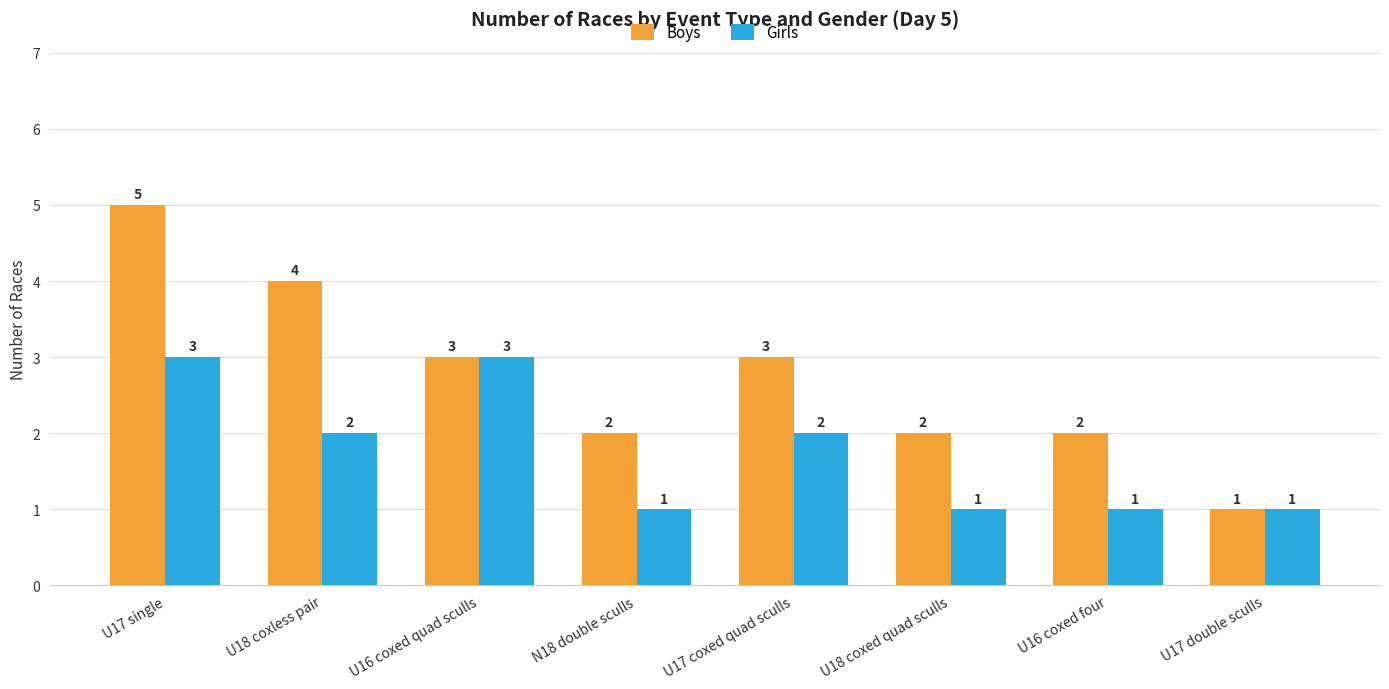

Which series changed the most between U18 coxless pair and U17 double sculls?

Boys